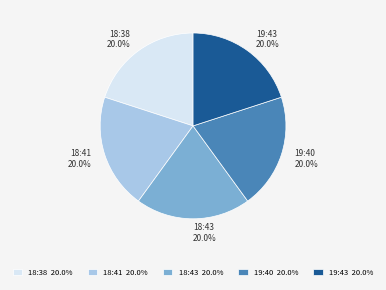

How many slices are in this pie chart?

5